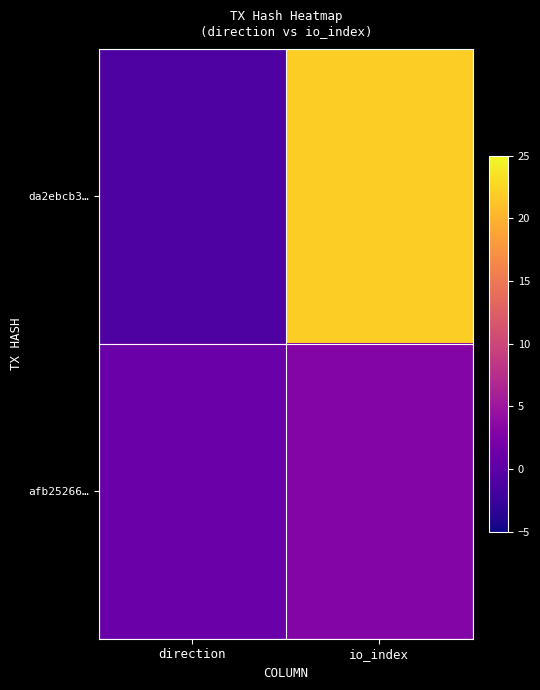

How many categories are shown in the chart?

2